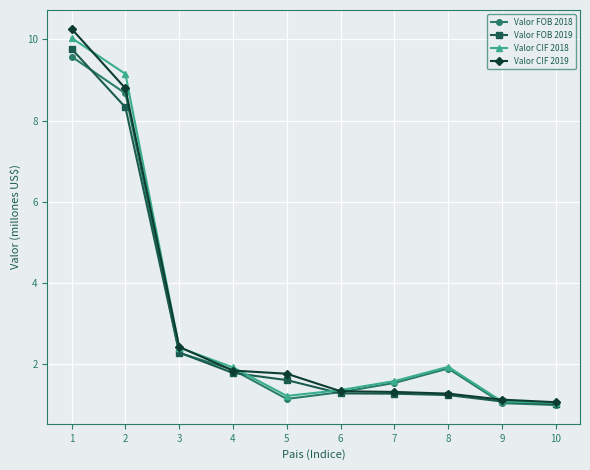

Is the value of Valor CIF 2019 at 5 greater than the value of Valor CIF 2018 at 10?

Yes